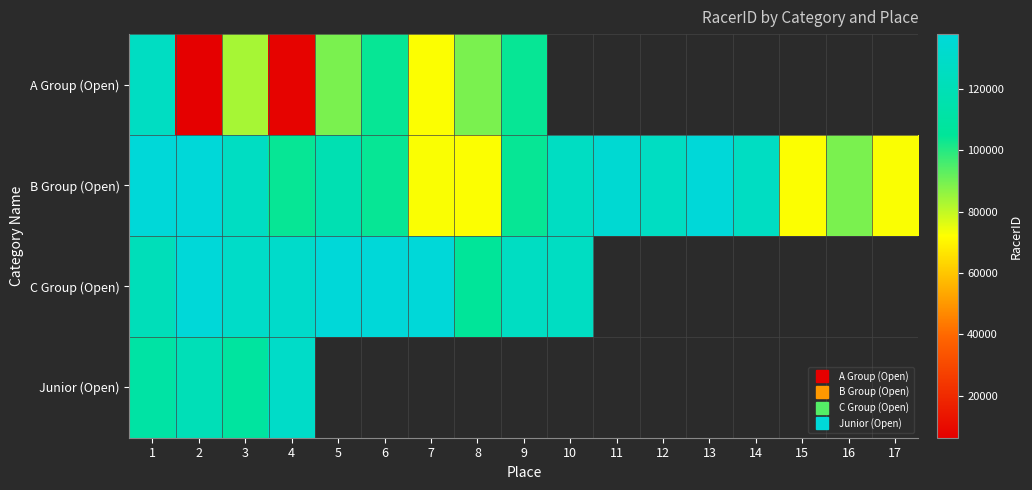

At which category is the sum across all series the highest?

1